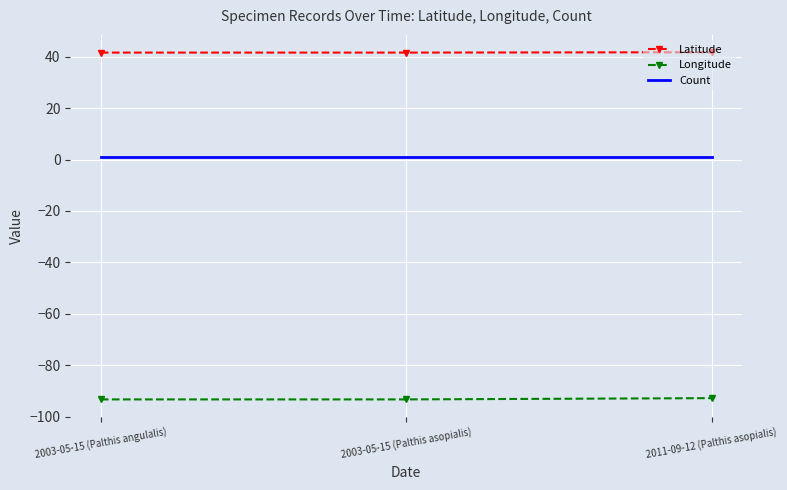

Rank the series by their maximum value, from highest to lowest.

Latitude, Count, Longitude